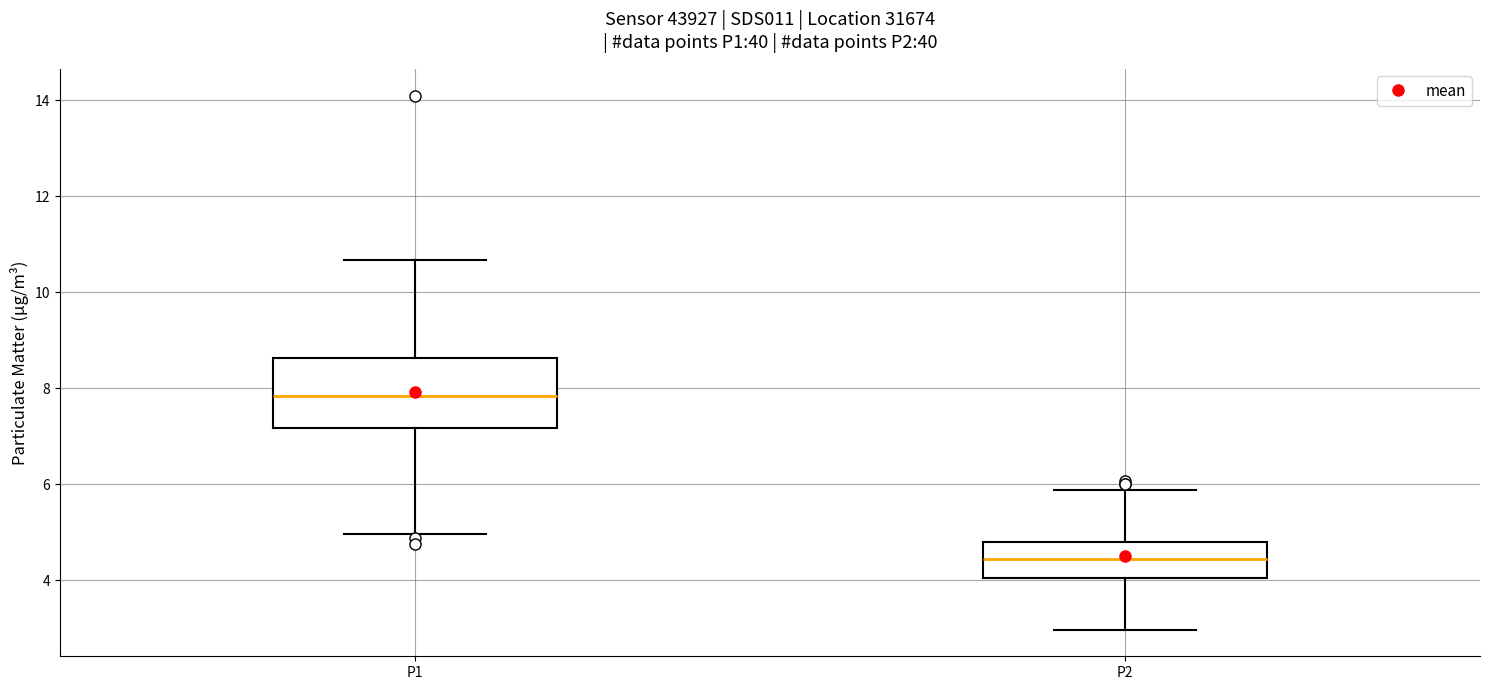

Where does the upper whisker of the box for P1 end on the y-axis? The values are not printed on the chart, so give them approximately, as read against the axis.

10.6